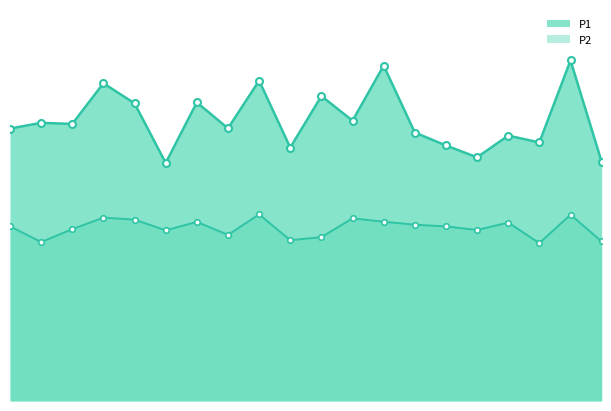

What is the sum of all P2 values?

614.3